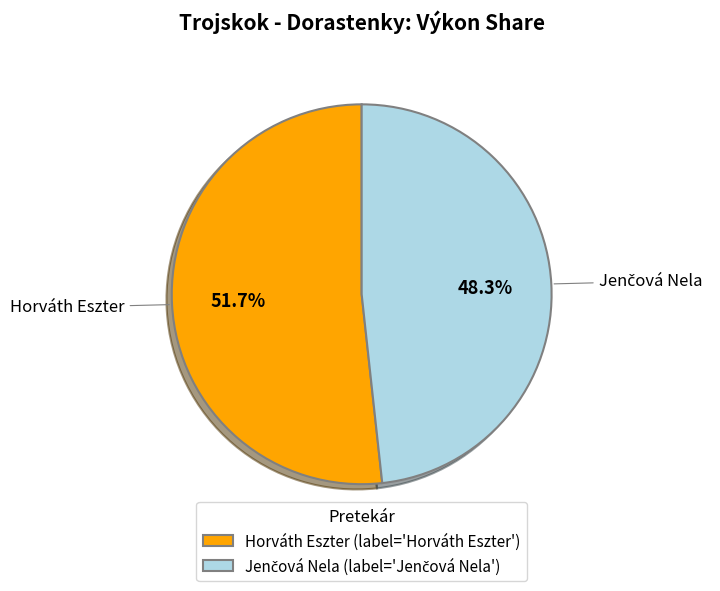

Is there any slice that represents more than half of the pie?

Yes